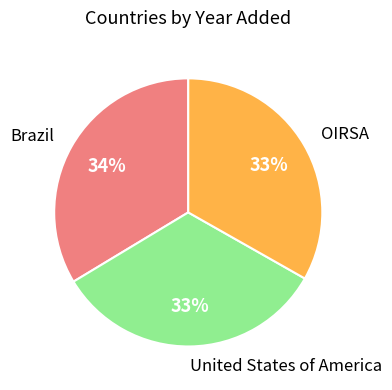

Approximately how many times larger is the value at United States of America compared to OIRSA?

1.0